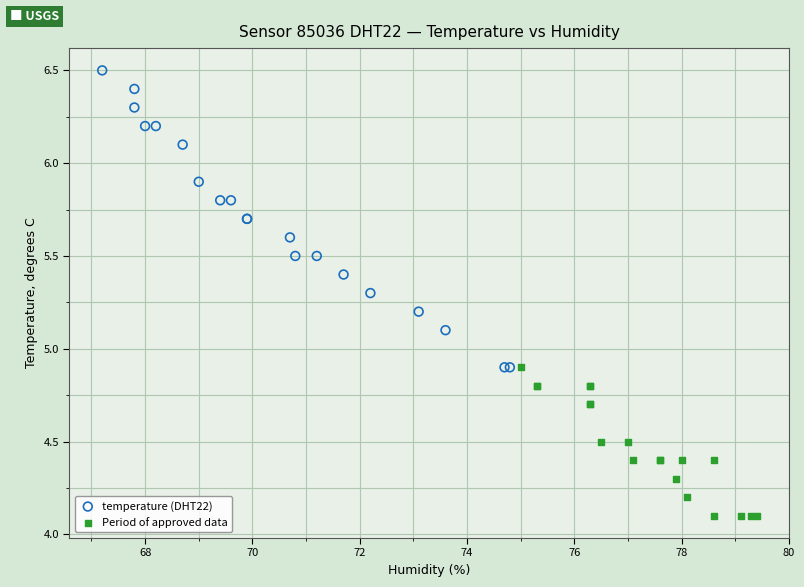

What are all the series names shown in the legend?

temperature (DHT22), Period of approved data